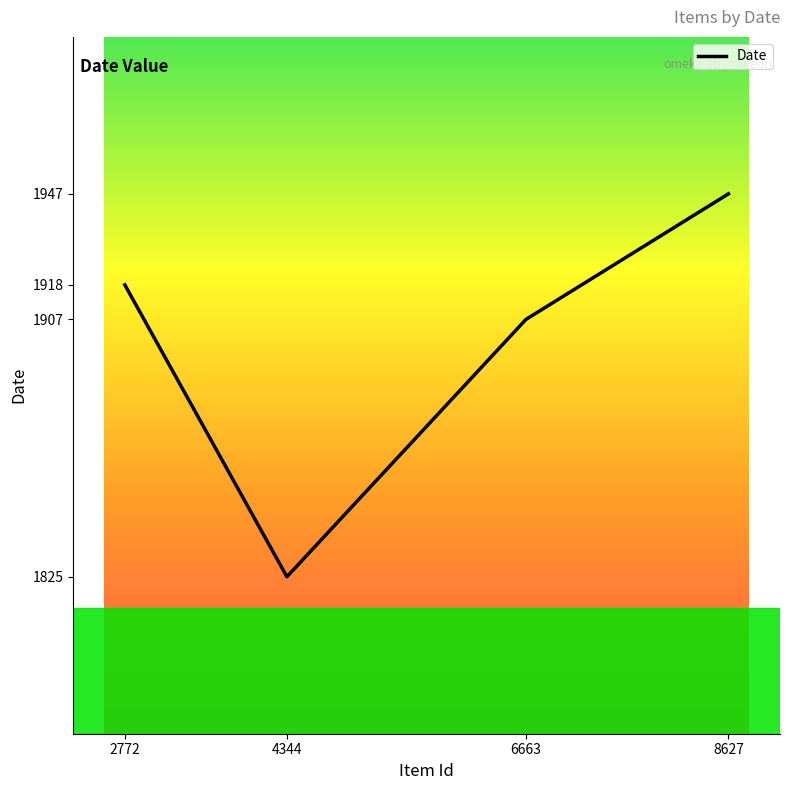

How many series are shown in this chart?

1